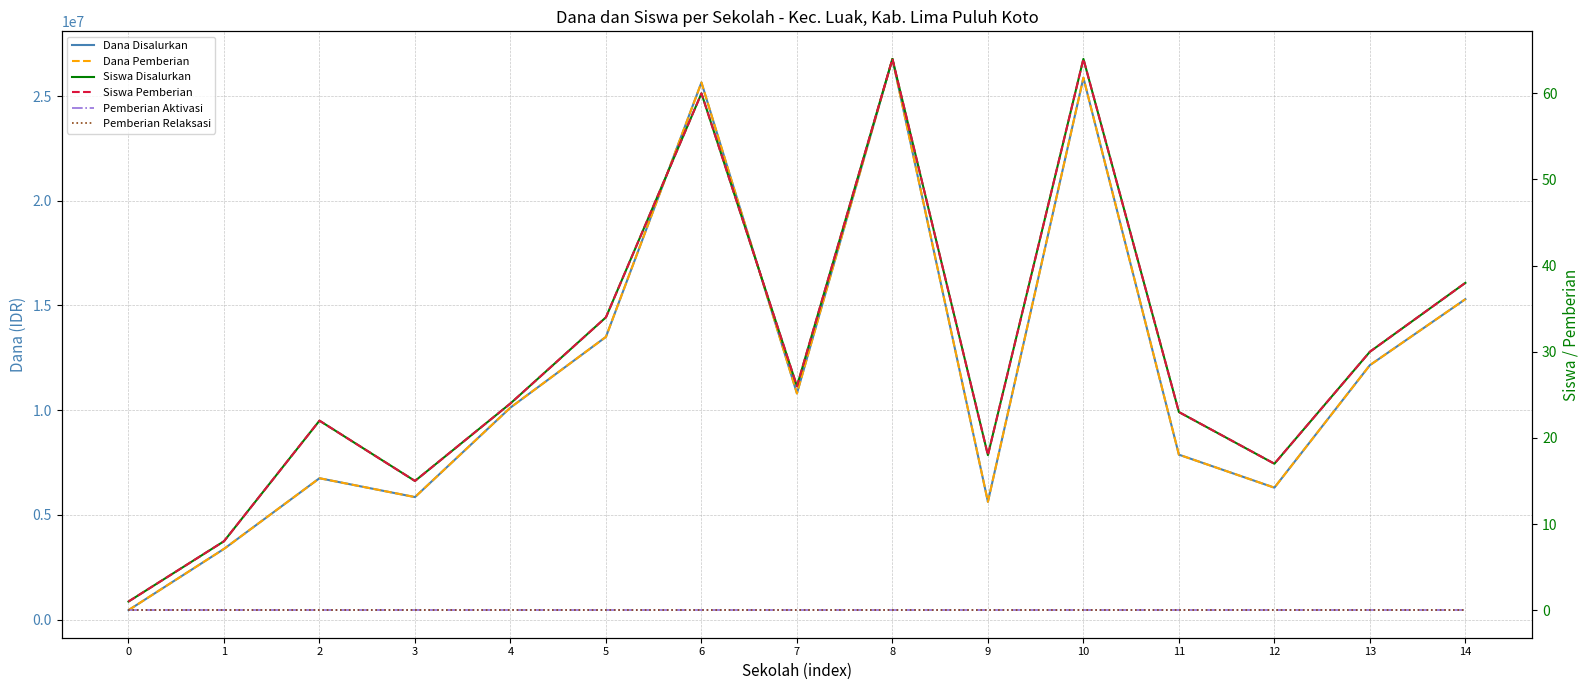

List the labels in order of Dana Disalurkan value, largest first.

8, 10, 6, 14, 5, 13, 7, 4, 11, 2, 12, 3, 9, 1, 0